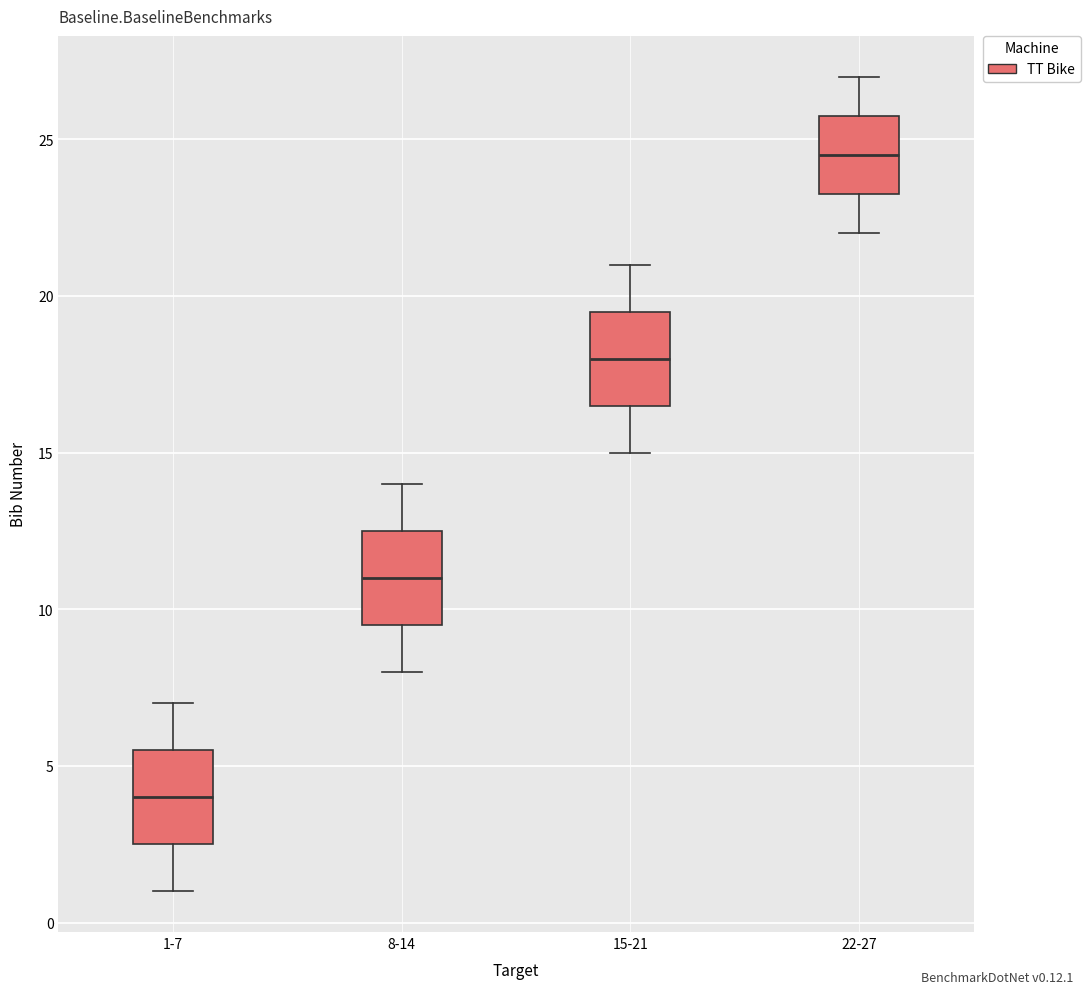

Reading left to right, read every box against the y-axis: the position of its median line, the range the box covers, and the ends of its whiskers. The values are not printed on the chart, so give them approximately, as read against the axis.

1-7: median 4.0, box 2.5 to 5.5, whiskers 1.0 to 7.0
8-14: median 11.0, box 9.5 to 12.5, whiskers 8.0 to 14.0
15-21: median 18.0, box 16.5 to 19.5, whiskers 15.0 to 21.0
22-27: median 24.5, box 23.5 to 26.0, whiskers 22.0 to 27.0